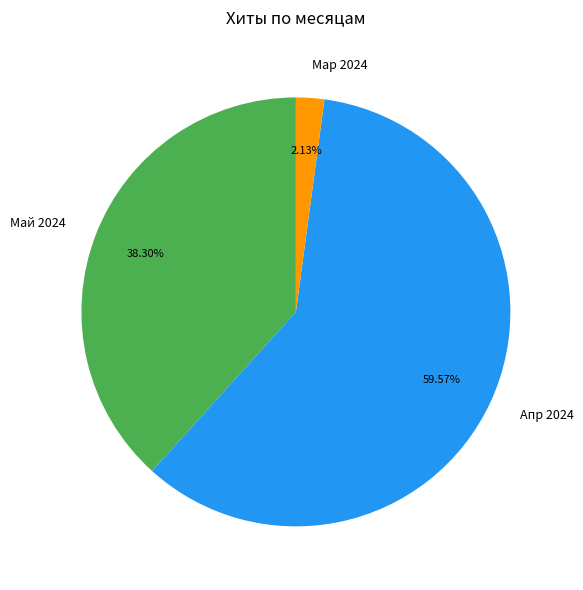

How many slices are in this pie chart?

3